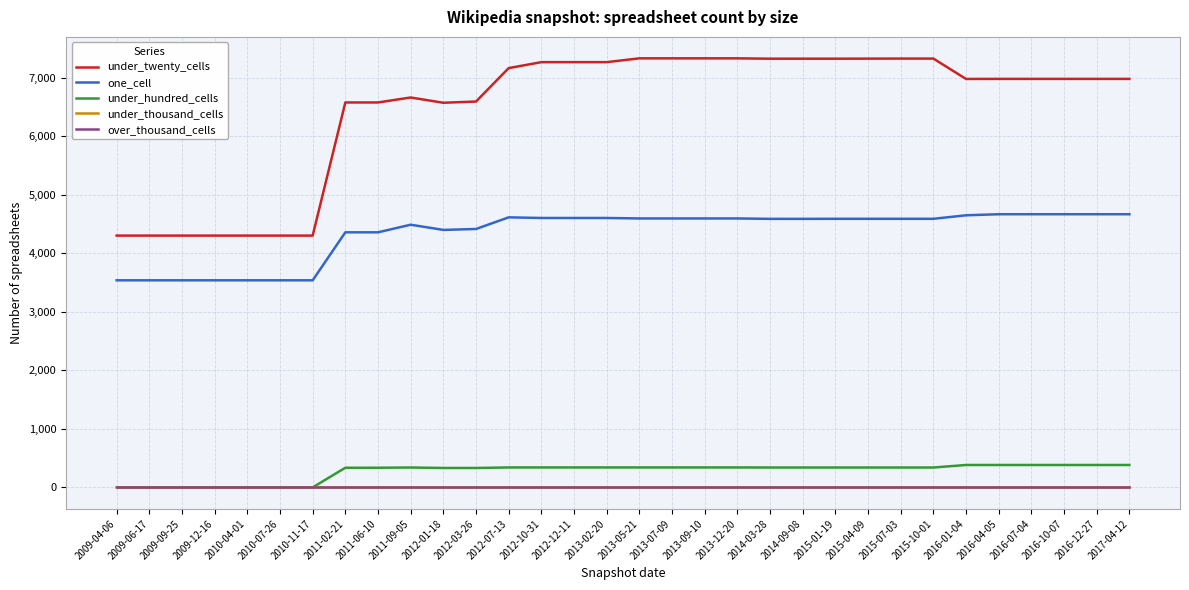

Which has a higher value, 2013-09-10 or 2012-03-26?

2013-09-10